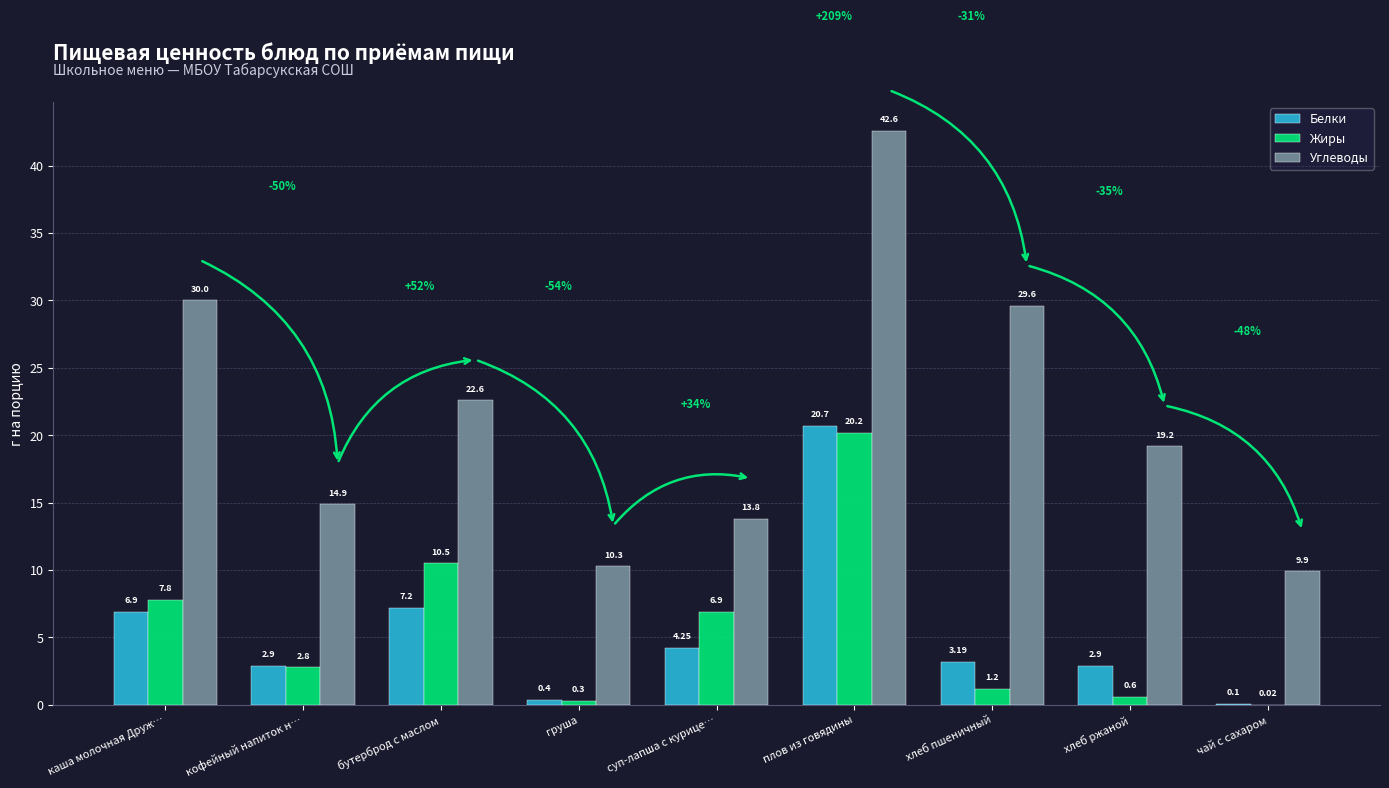

Which series has the largest total across all categories?

Углеводы